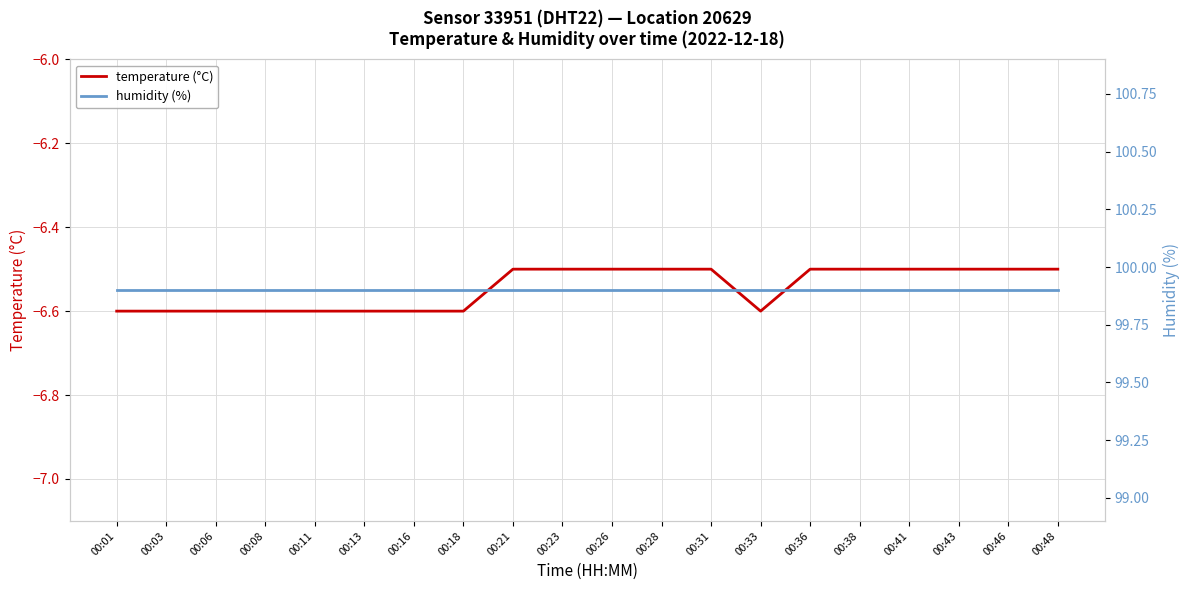

Which series has the largest total across all categories?

humidity (%)